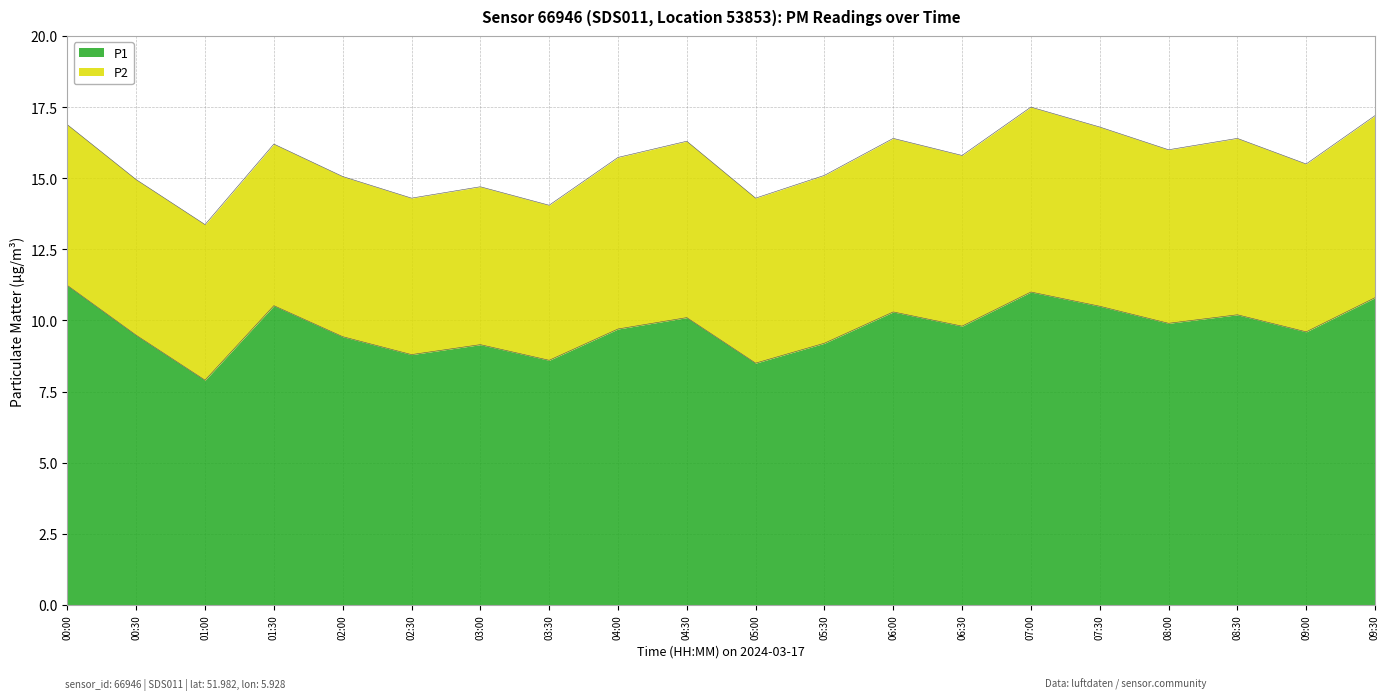

At which category does the data reach its first local peak?

01:30